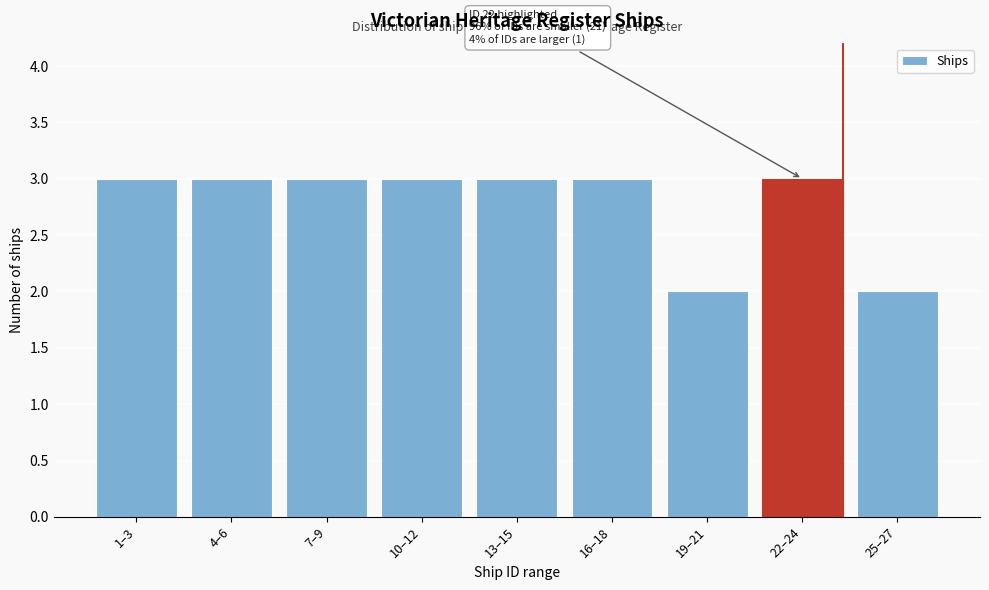

Reading right to left, list all the values displayed in this chart.

2	3	2	3	3	3	3	3	3